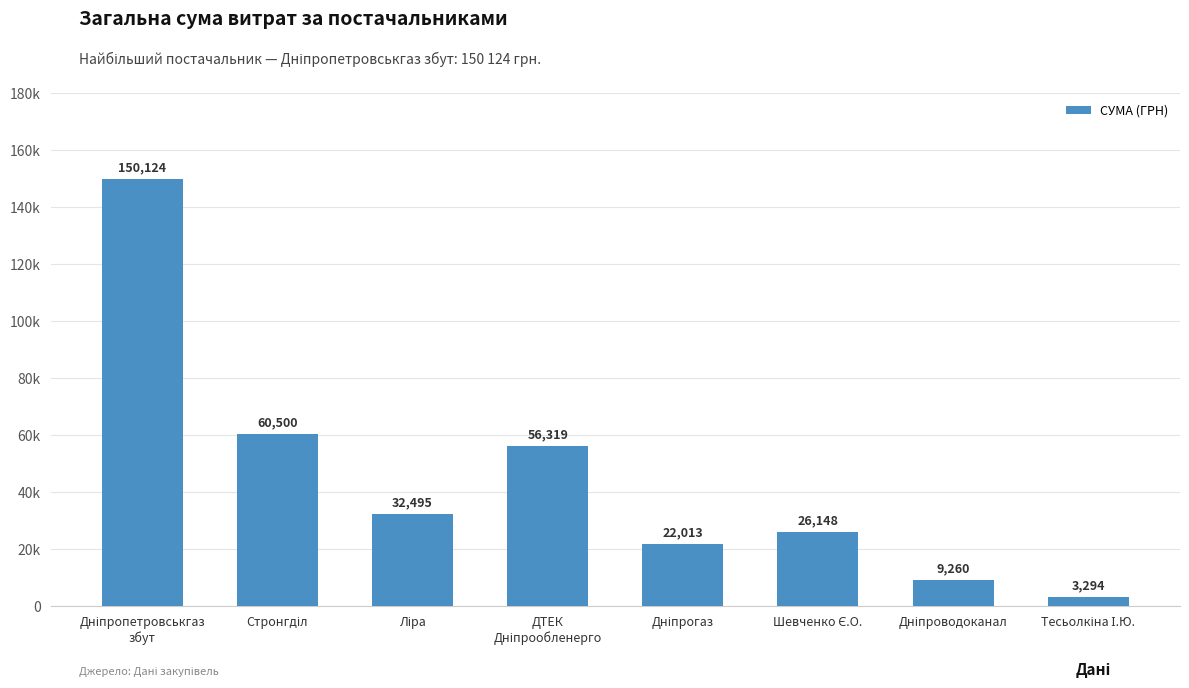

What is the label of the 3rd bar from the right?

Шевченко Є.О.